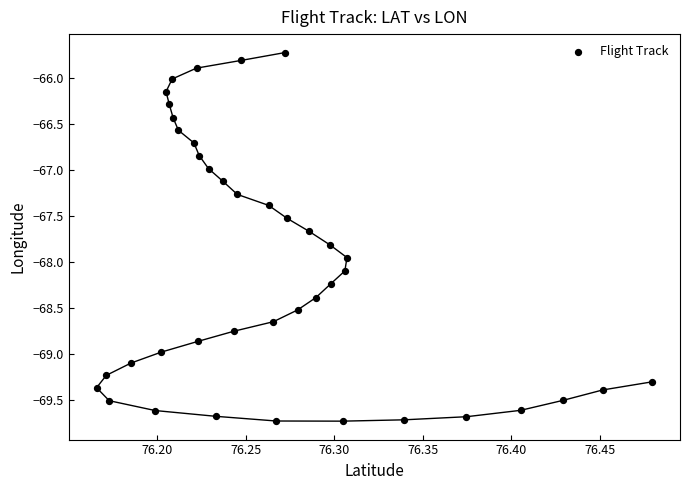

What is the range of X values (max minus min)?

0.3